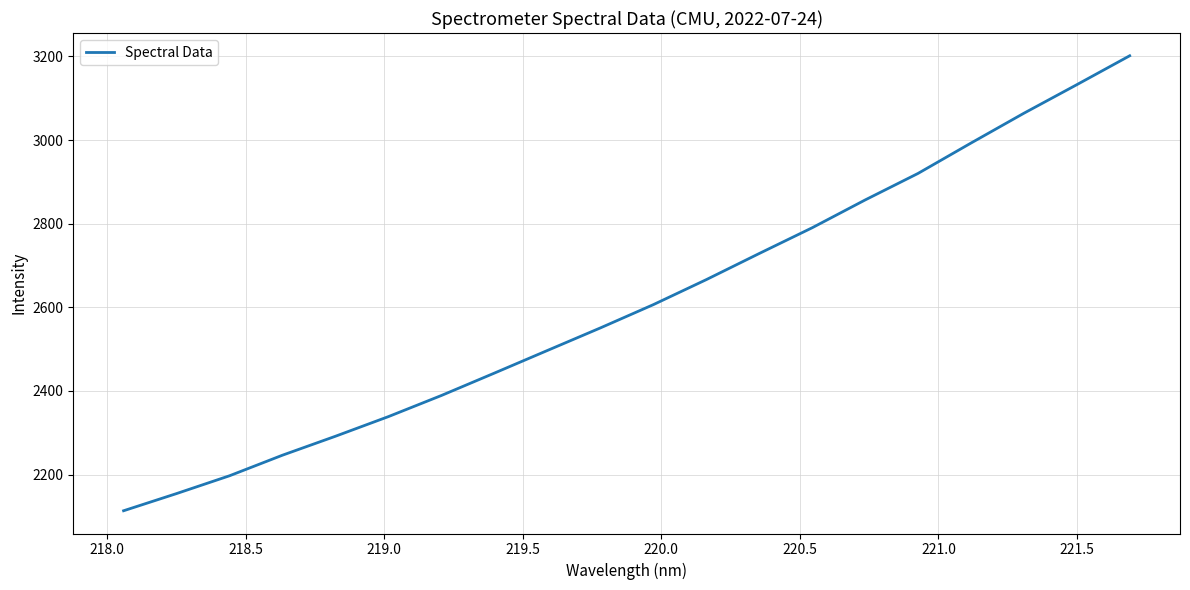

What is the maximum value shown in the chart?

3201.6